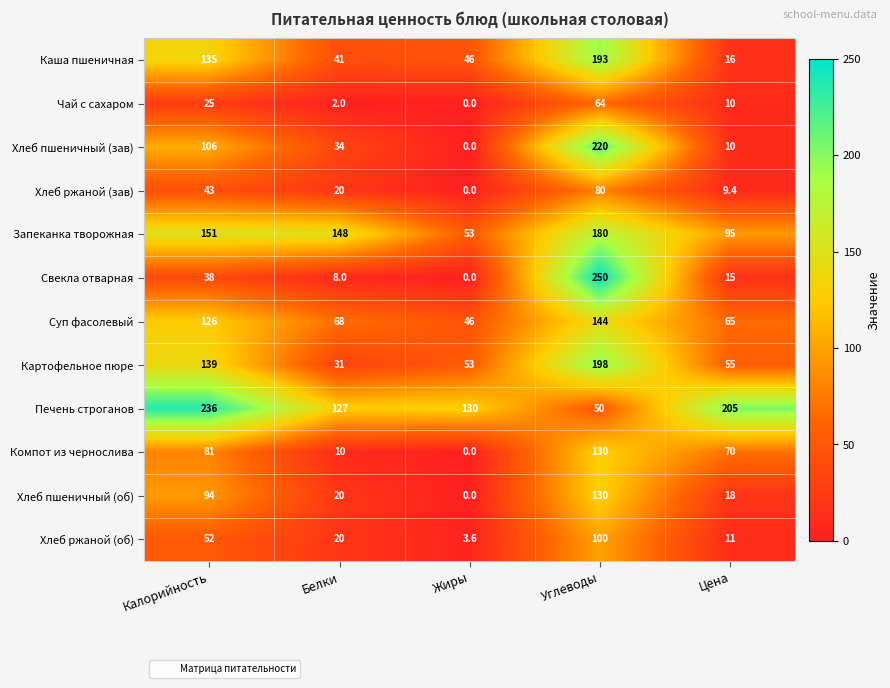

Rank the categories by Печень строганов value from lowest to highest.

Углеводы, Белки, Жиры, Цена, Калорийность